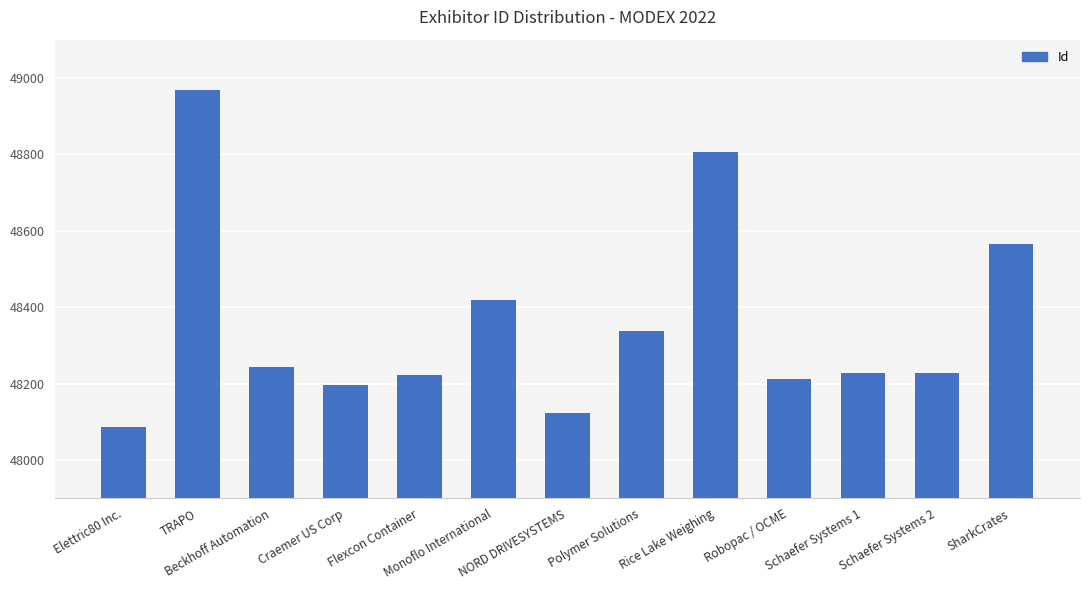

What is the maximum value shown in the chart?

48969